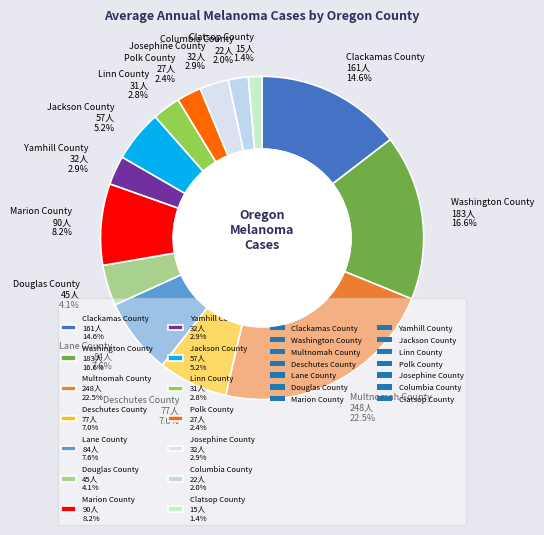

To the nearest percent, what is the difference between the Clatsop County and Douglas County slice percentages?

3%